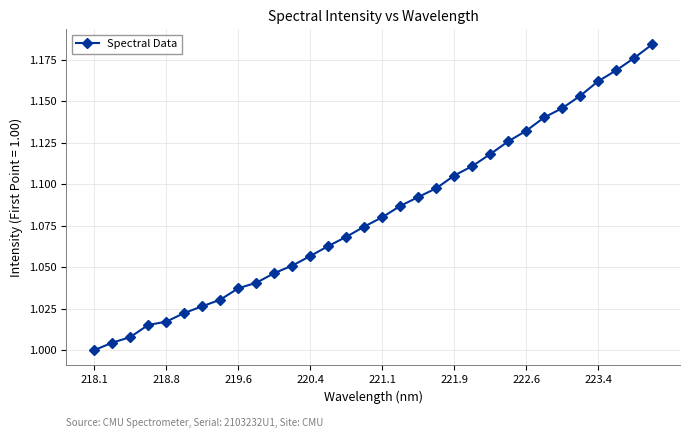

What is the sum of all values?

34.6